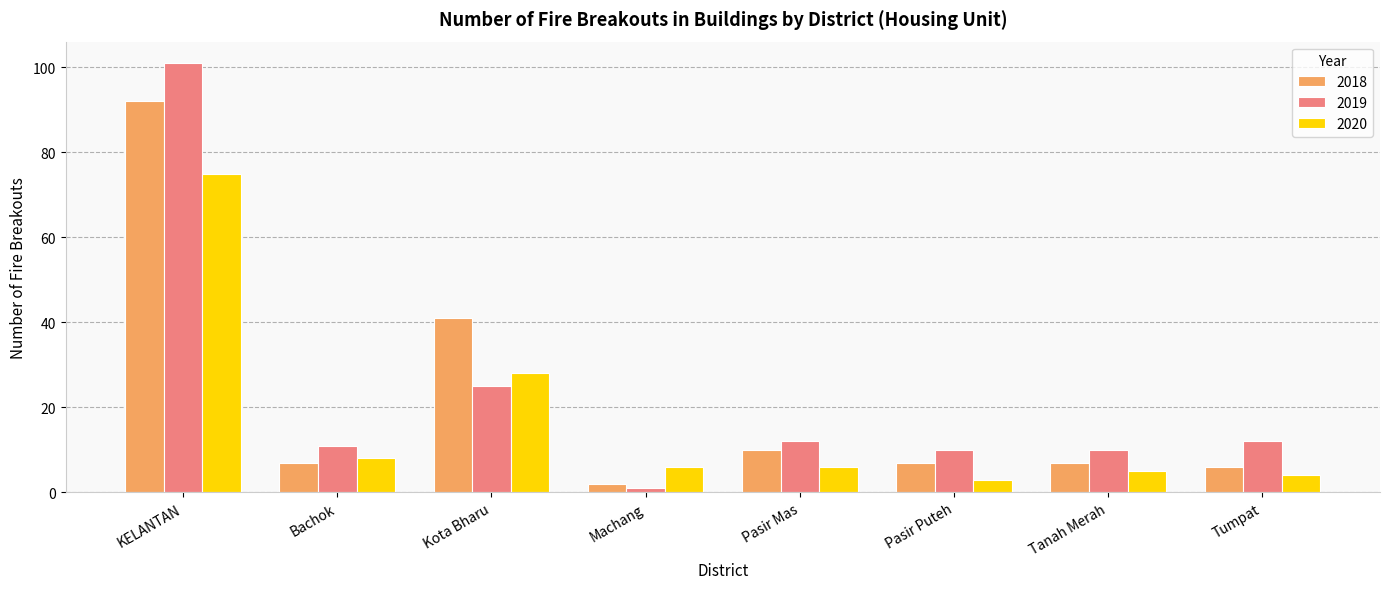

Is the value of 2020 at Bachok greater than the value of 2018 at Tanah Merah?

Yes